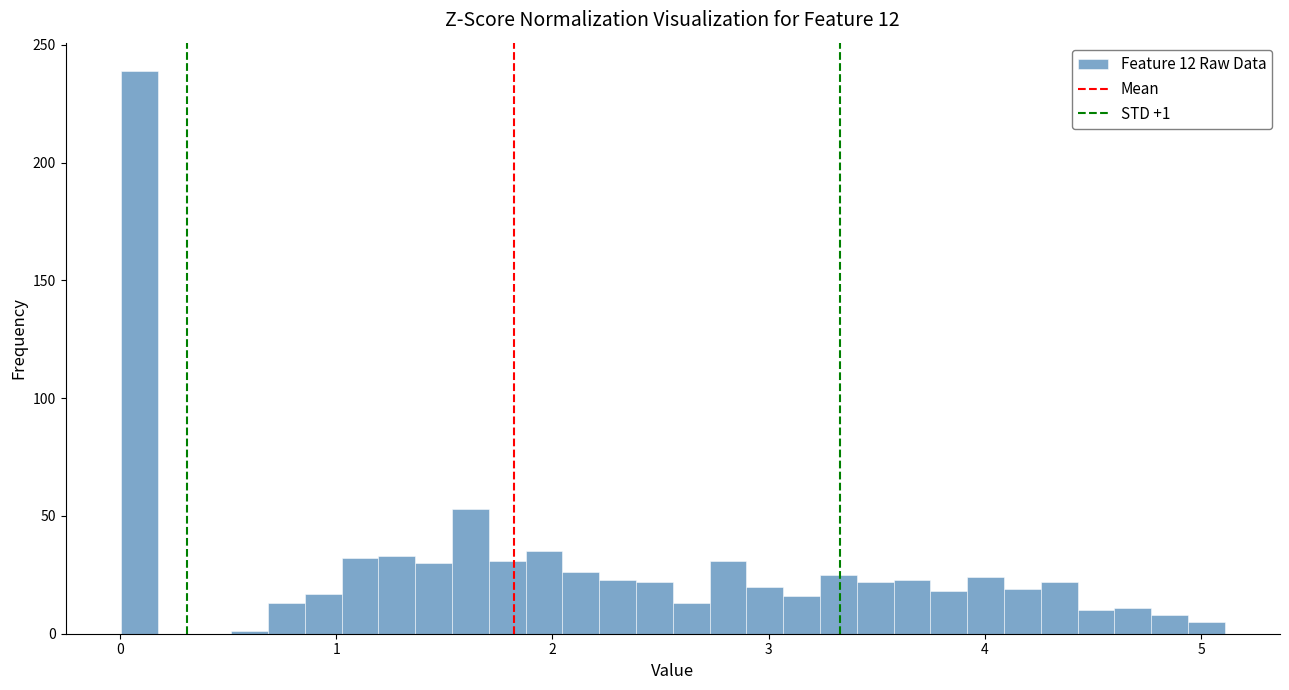

Read against the x-axis, roughly where is the centre of the tallest bar?

0.1